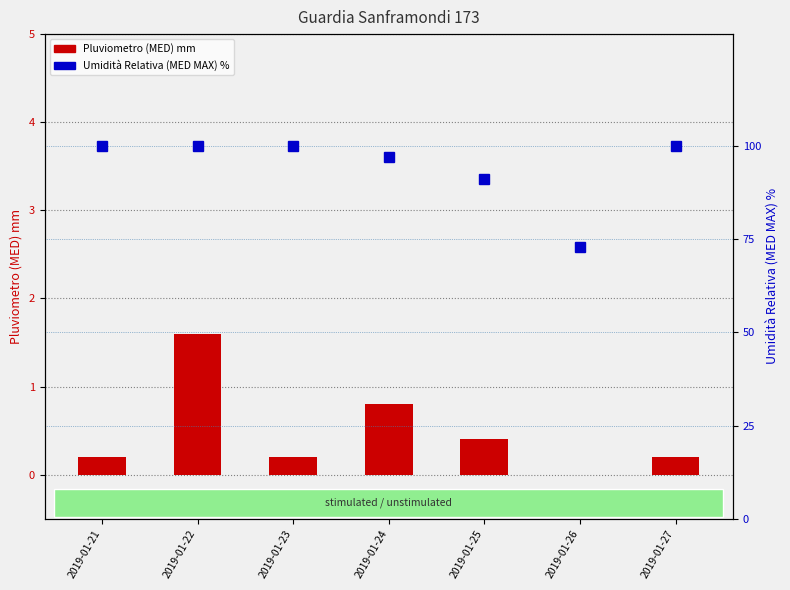

How many data points does each series have?

7